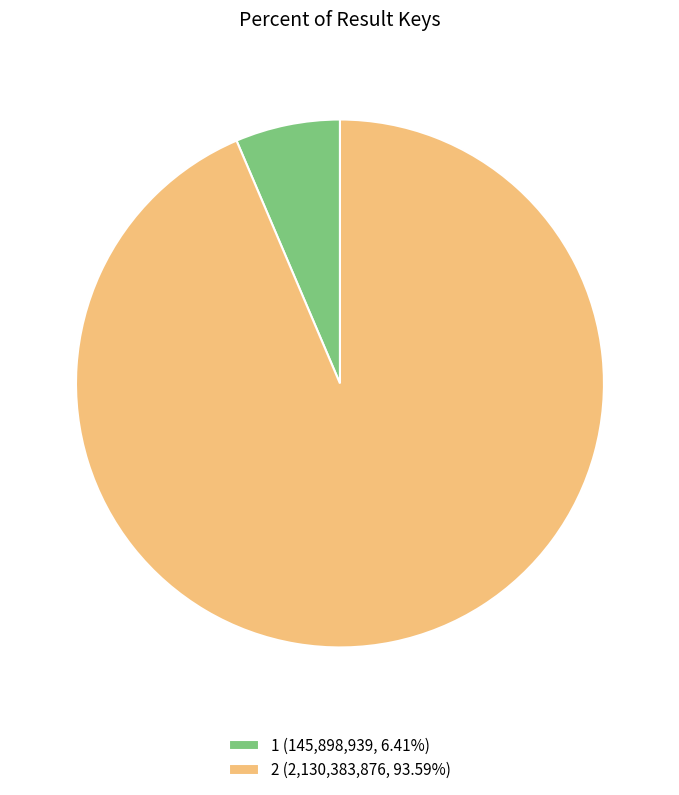

Is the sum of 1 (145,898,939, 6.41%) and 2 (2,130,383,876, 93.59%) greater than half?

Yes